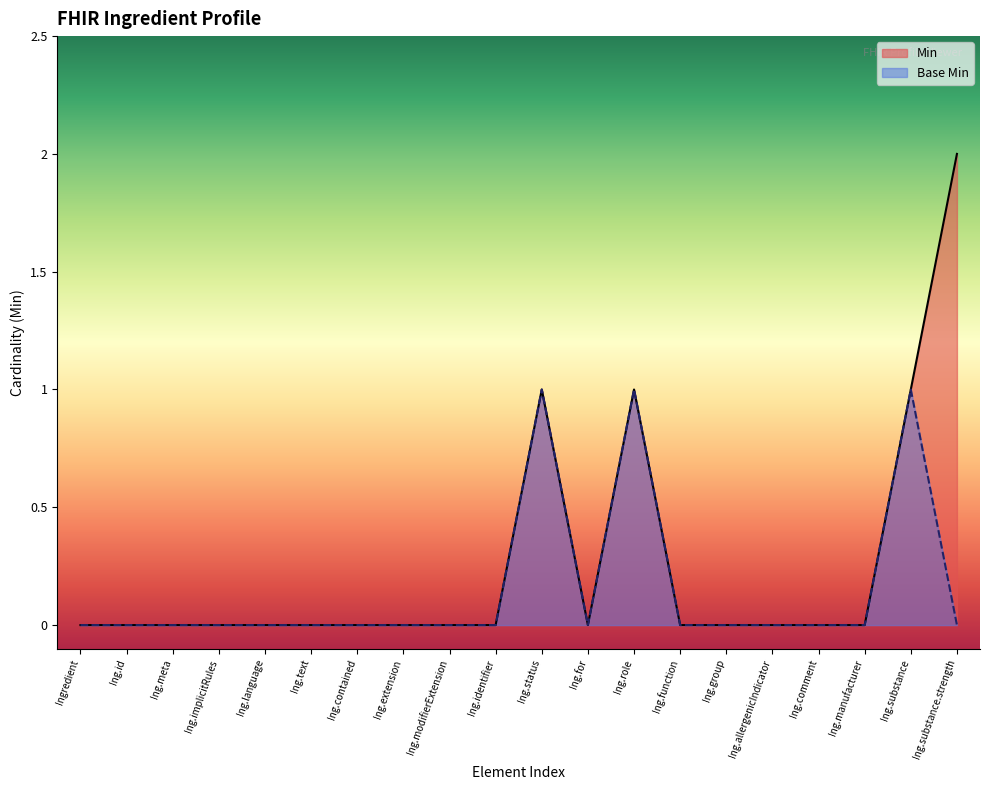

What is the maximum value shown in the chart?

2